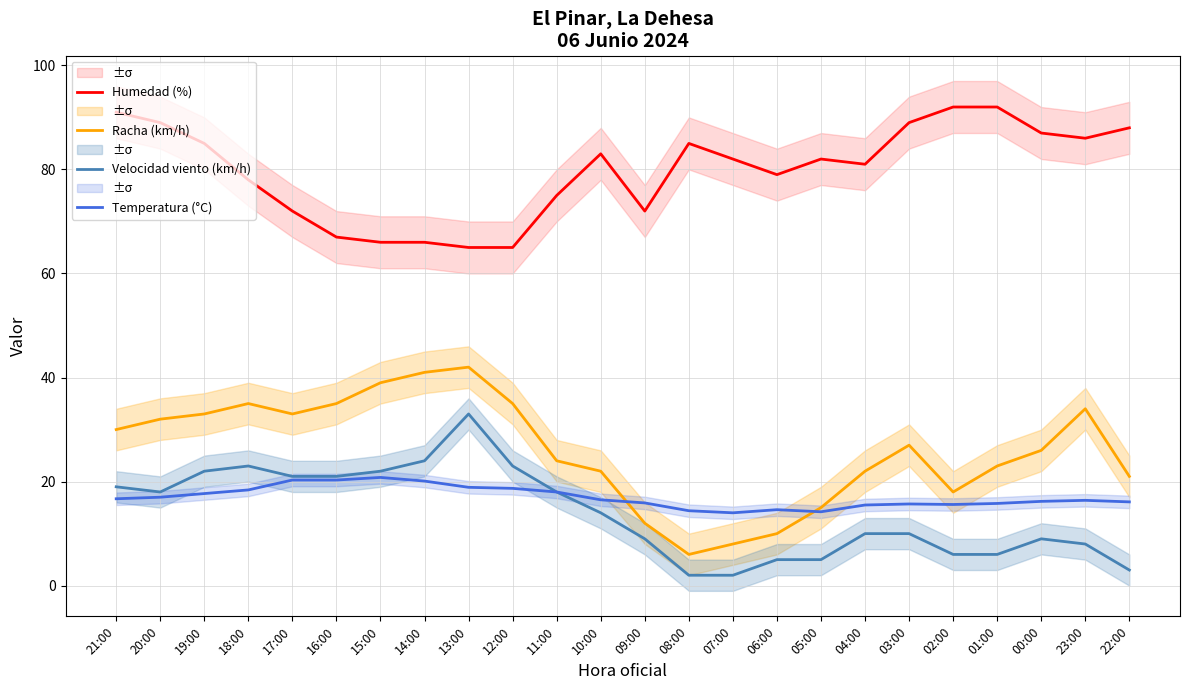

How many distinct data groups are displayed?

4